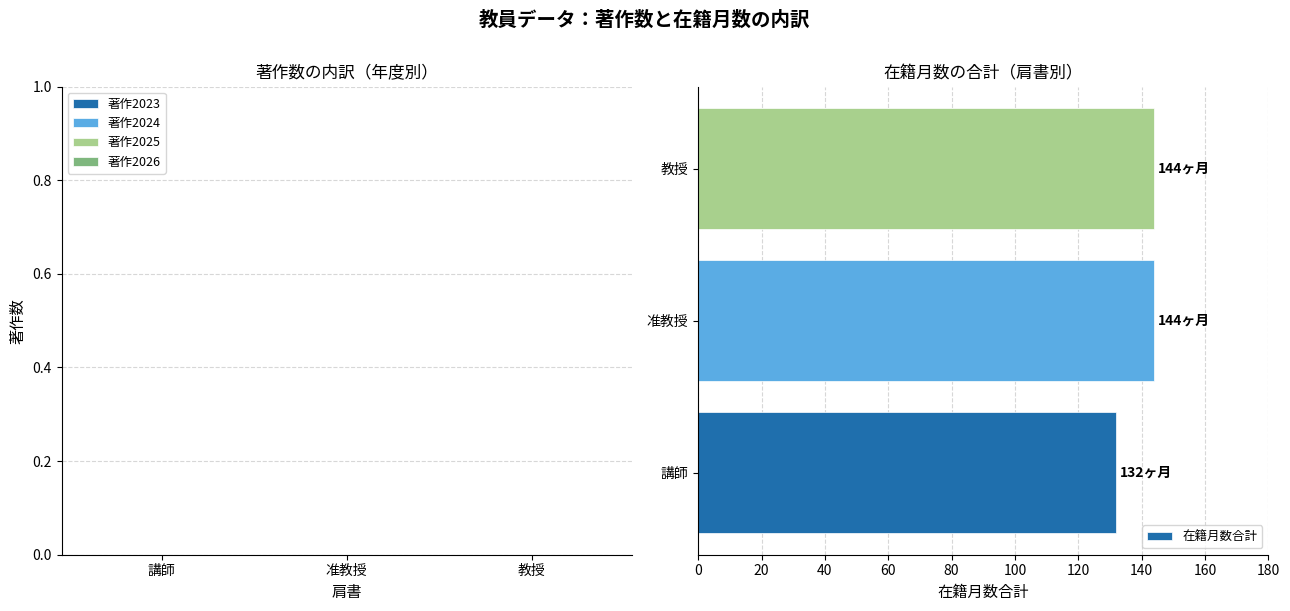

Is it true that the value at 准教授 is 144?

True